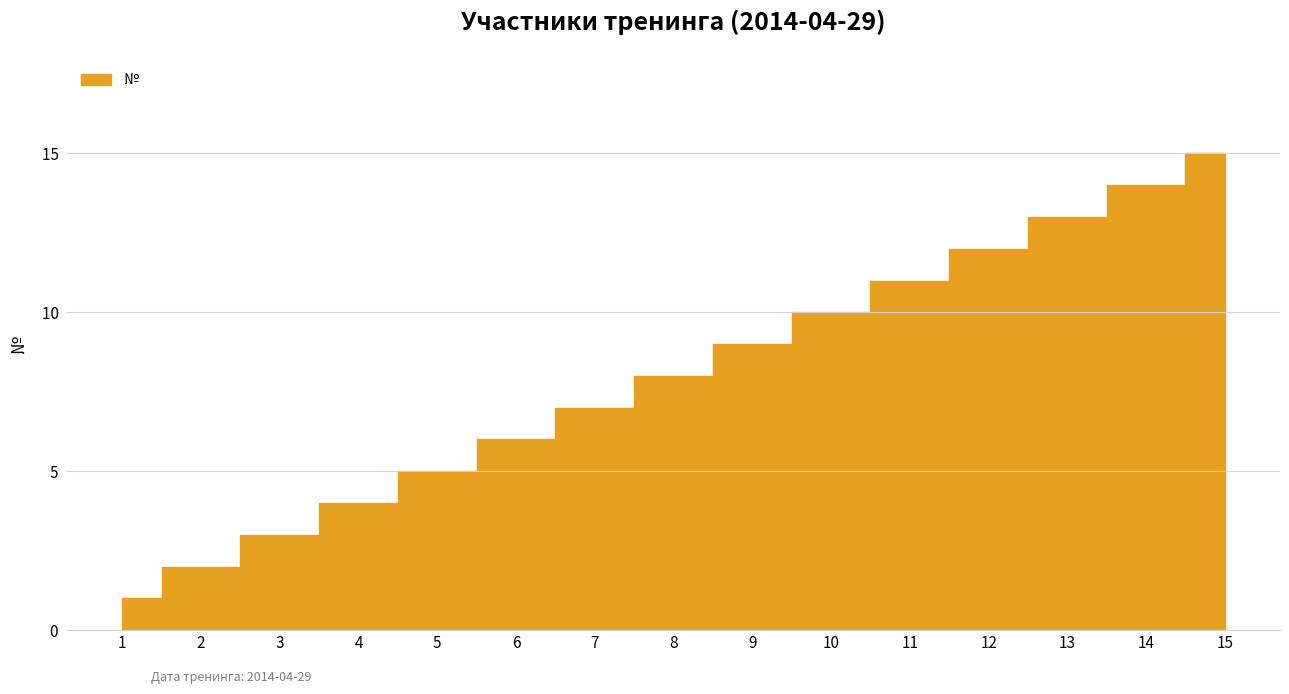

Where does the data first go above 8?

9